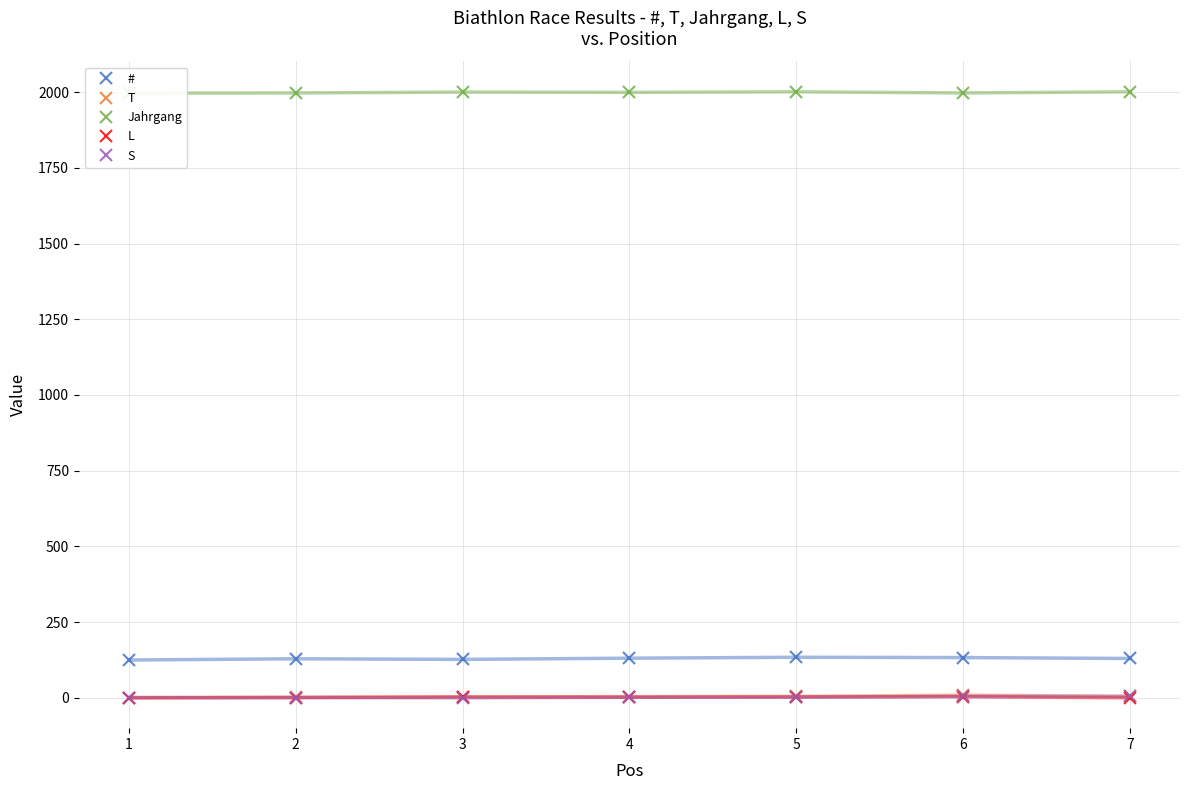

How many # values are between 127 and 133?

5